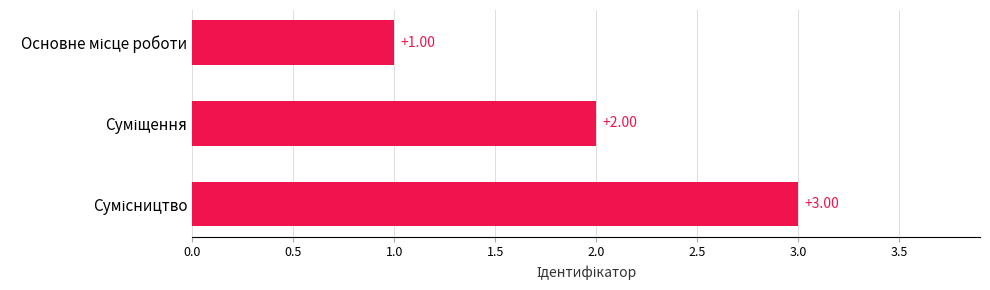

What is the sum of all values?

6